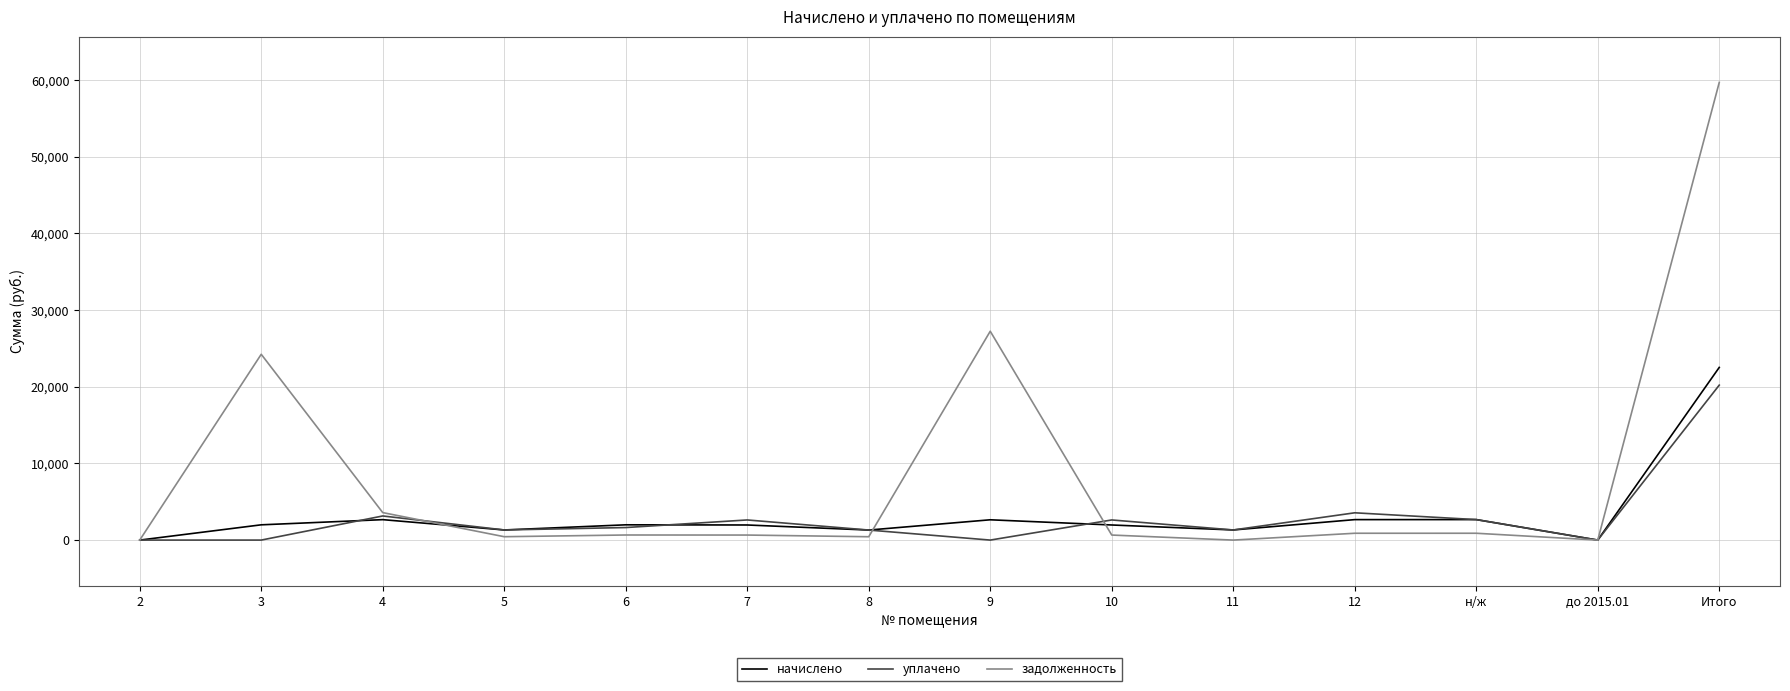

Which series has the largest range (max minus min)?

задолженность